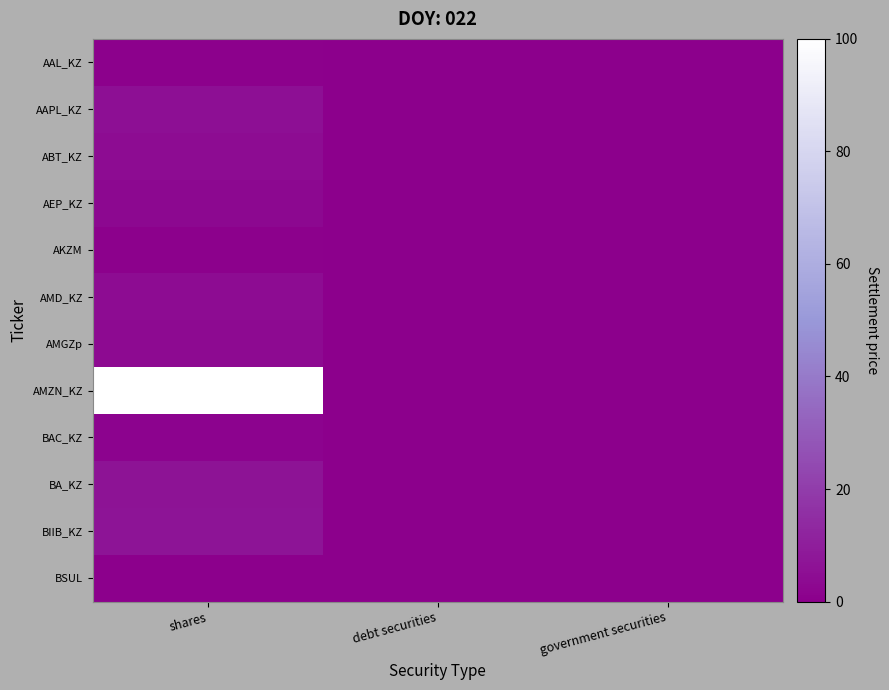

Between shares and debt securities, which series saw the biggest shift?

AMZN_KZ